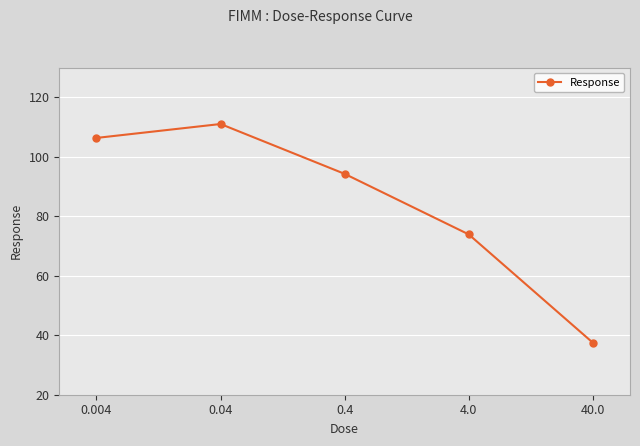

What is the average value?

84.6